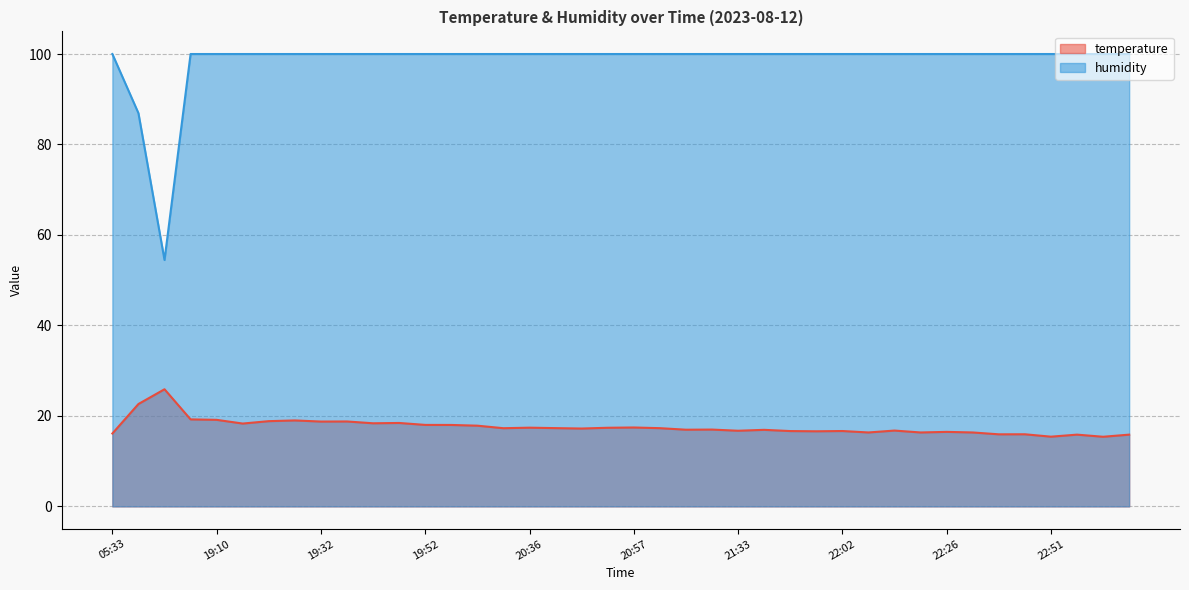

List the series in order of their peak value, lowest first.

temperature, humidity